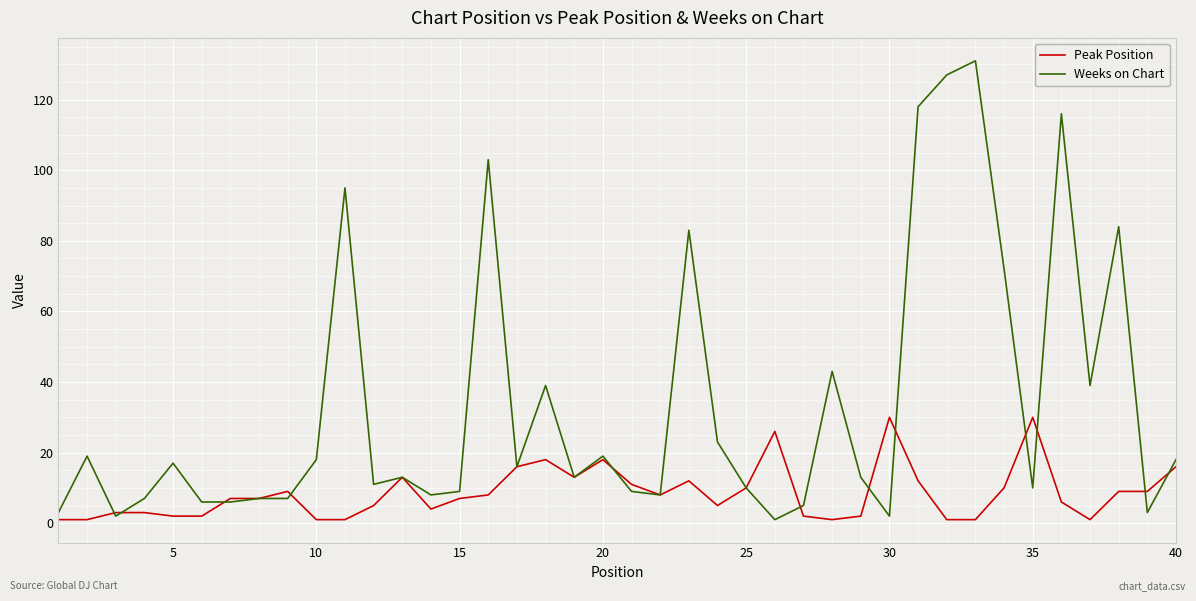

What is the maximum value for Peak Position?

30